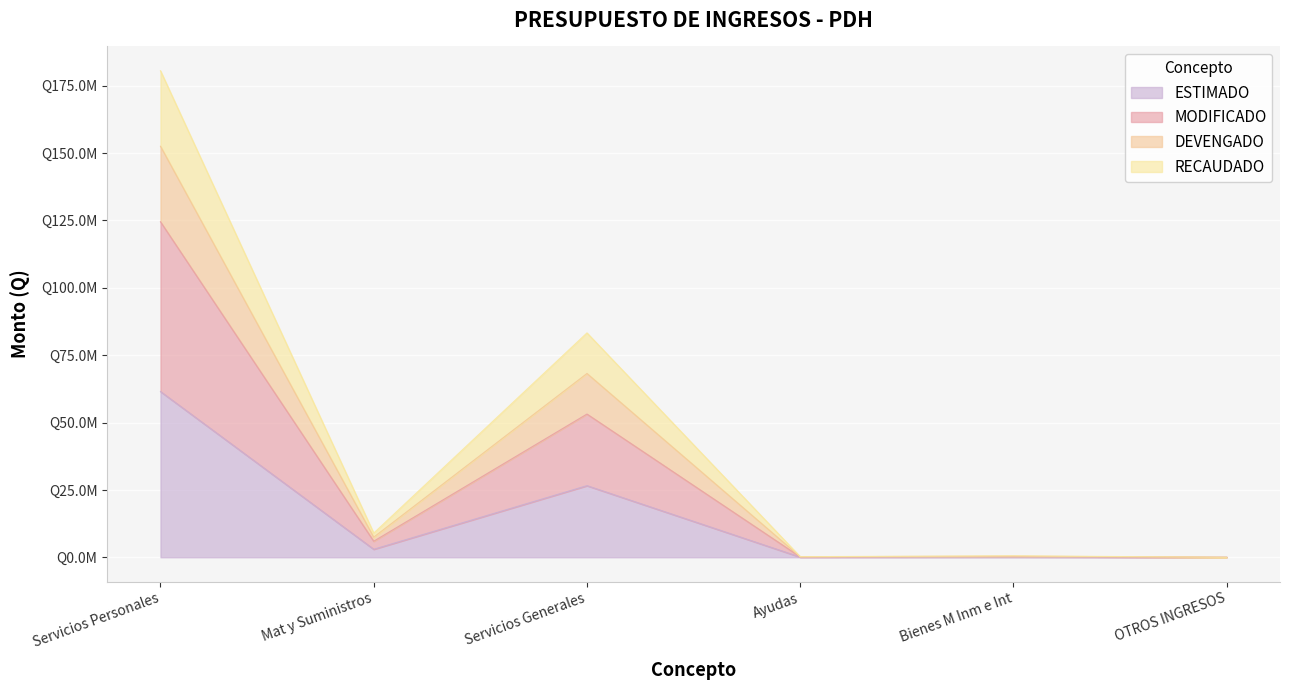

In MODIFICADO, how many points are lower than both neighbors (excluding endpoints)?

2